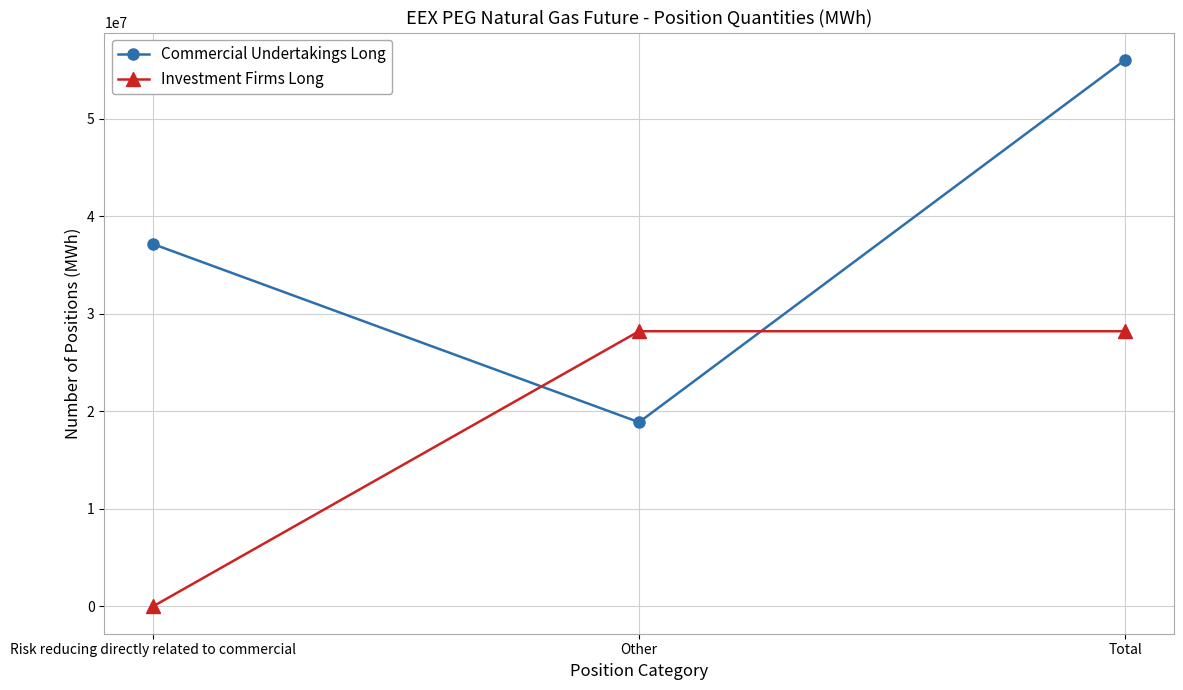

What is the maximum value for Investment Firms Long?

28218517